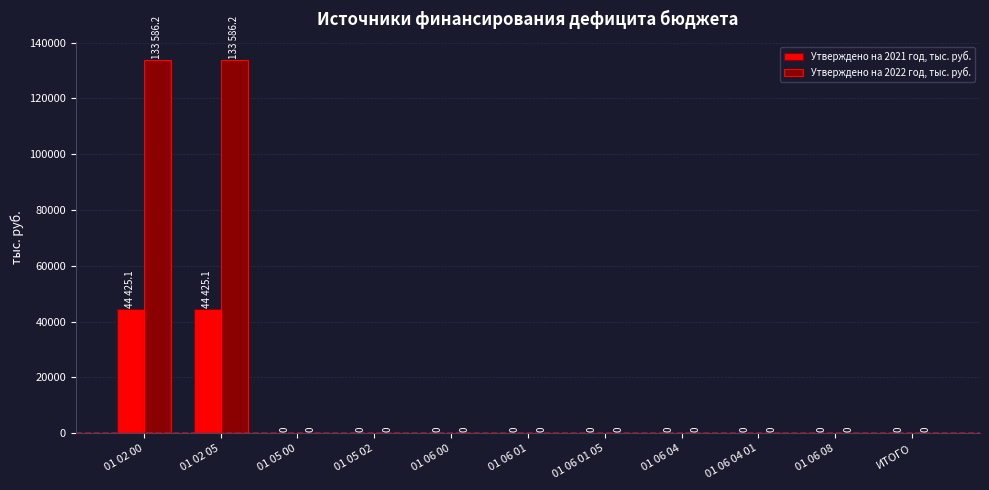

Between 01 02 05 and 01 05 02, which series saw the biggest shift?

Утверждено на 2022 год, тыс. руб.